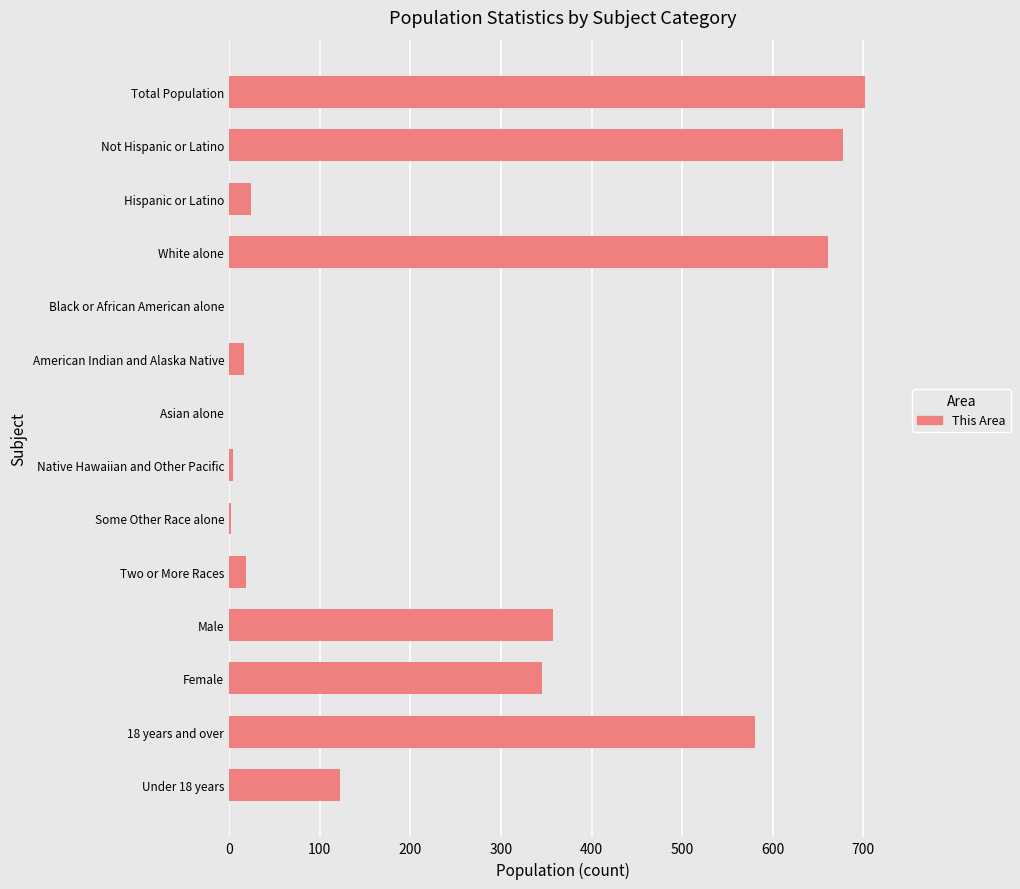

Which has a higher value, 18 years and over or Total Population?

Total Population